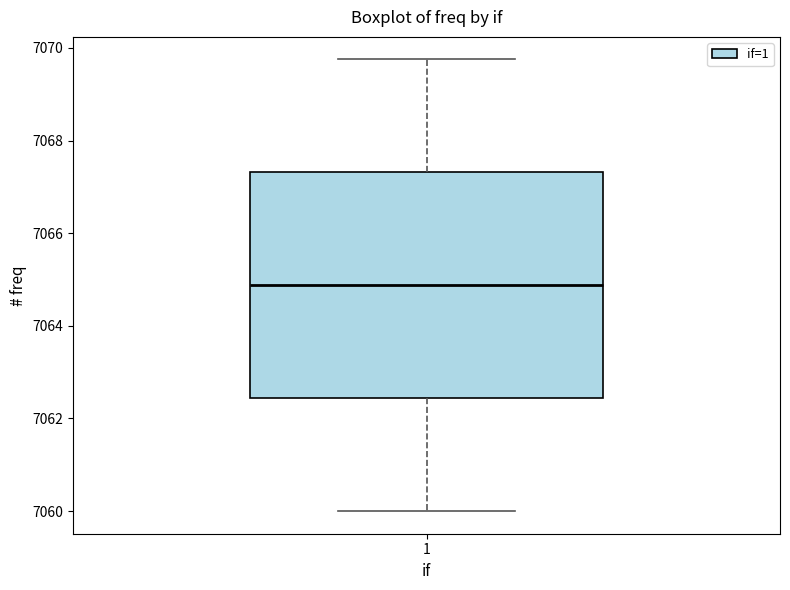

Read this box plot against the y-axis: the position of the median line, the range covered by the box, and the ends of both whiskers. The values are not printed on the chart, so give them approximately, as read against the axis.

median 7064.8, box 7062.4 to 7067.4, whiskers 7060.0 to 7069.8